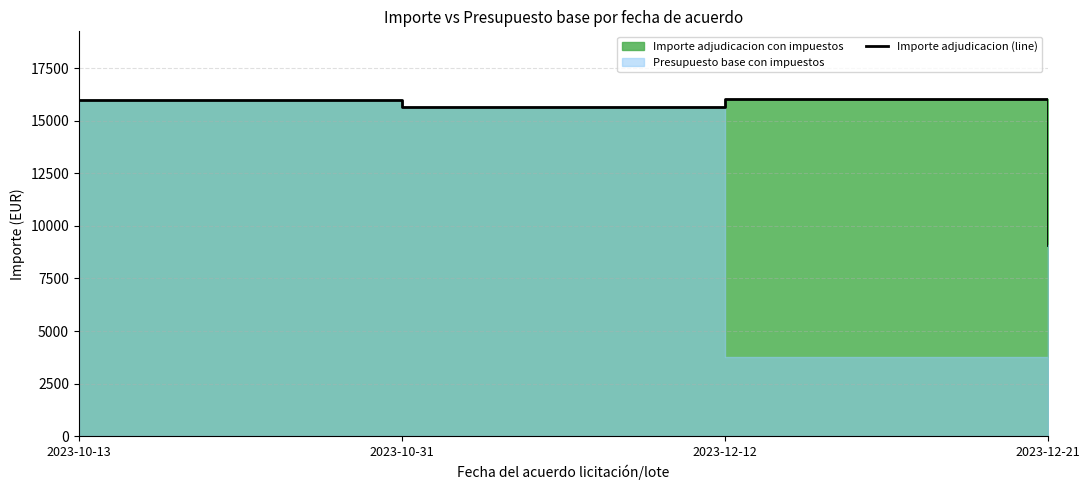

How many data points does each series have?

4